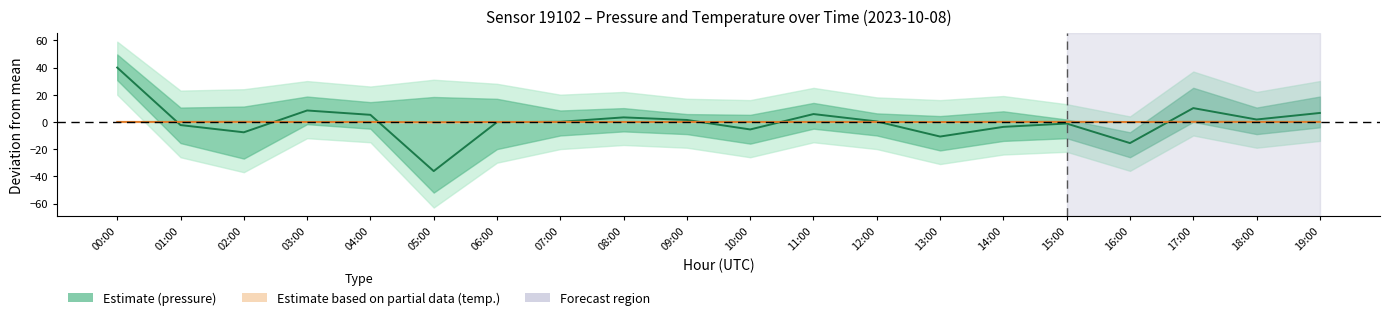

Reading left to right, list all the values displayed in this chart.

Pressure (deviation): 00:00=40.0	01:00=-2.3	02:00=-7.6	03:00=8.4	04:00=5.2	05:00=-36.2	06:00=-0.2	07:00=0.1	08:00=3.3	09:00=1.4	10:00=-5.5	11:00=5.8	12:00=0.4	13:00=-10.8	14:00=-3.6	15:00=-1.2	16:00=-15.6	17:00=10.1	18:00=1.8	19:00=6.6
Temperature (deviation): 00:00=0.0	01:00=0.0	02:00=0.1	03:00=-0.0	04:00=-0.0	05:00=-0.2	06:00=-0.0	07:00=-0.0	08:00=0.0	09:00=0.0	10:00=-0.0	11:00=0.0	12:00=0.0	13:00=-0.1	14:00=0.1	15:00=0.1	16:00=-0.0	17:00=0.1	18:00=0.0	19:00=0.0